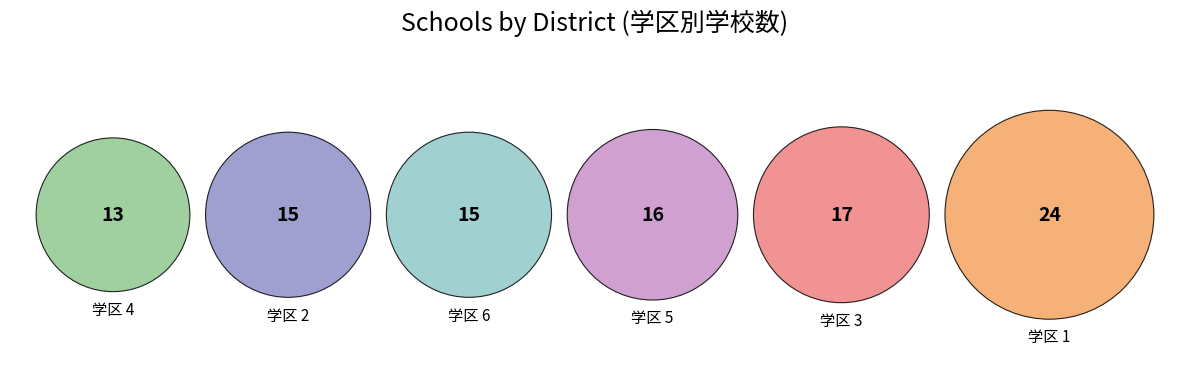

What percentage is the 6 slice, to the nearest percent?

15%